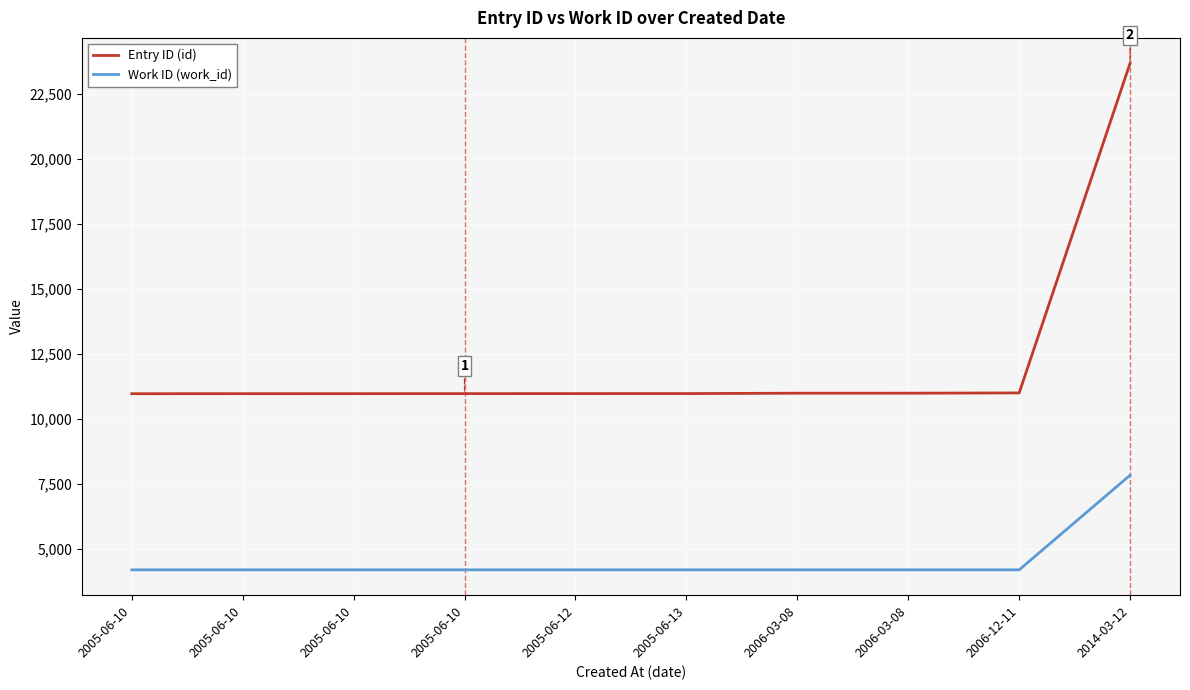

What is the label of the 3rd point from the right?

2006-03-08